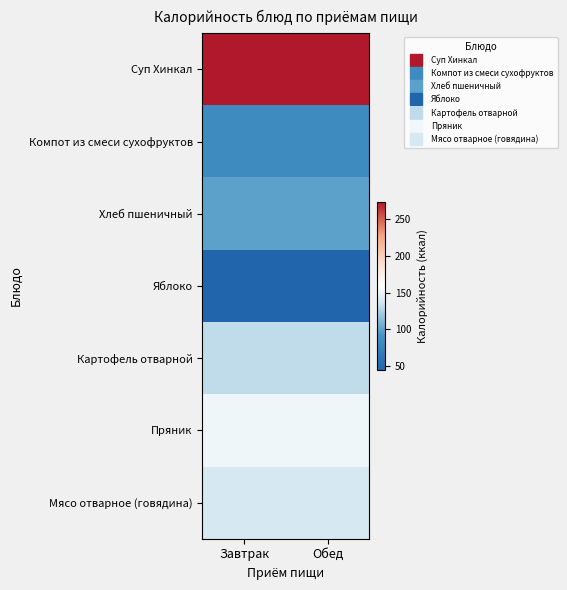

At which category is the sum across all series the highest?

Завтрак